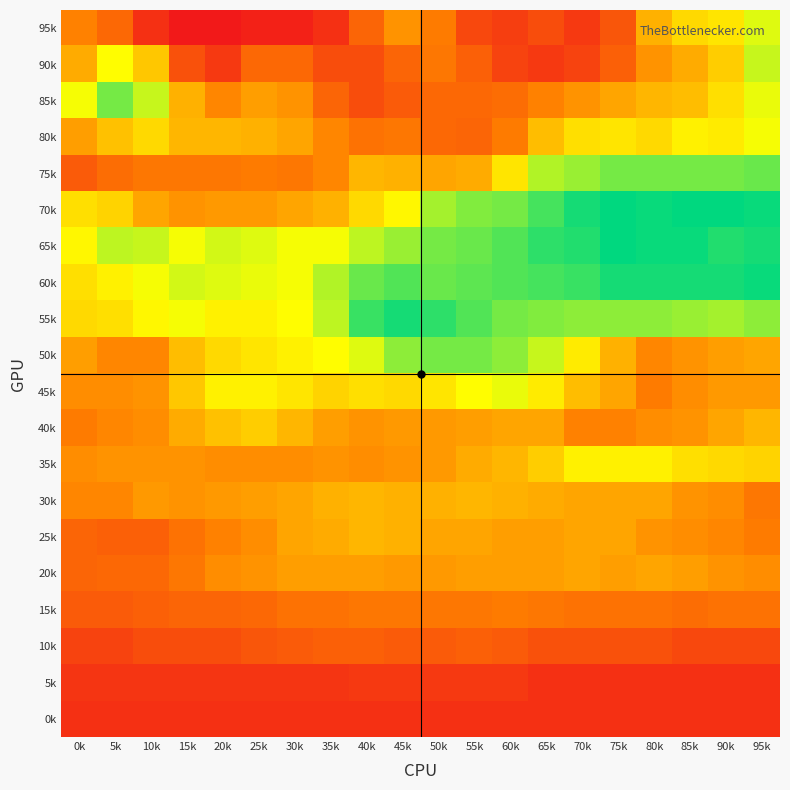

What is the total value across all series at 30k?

533